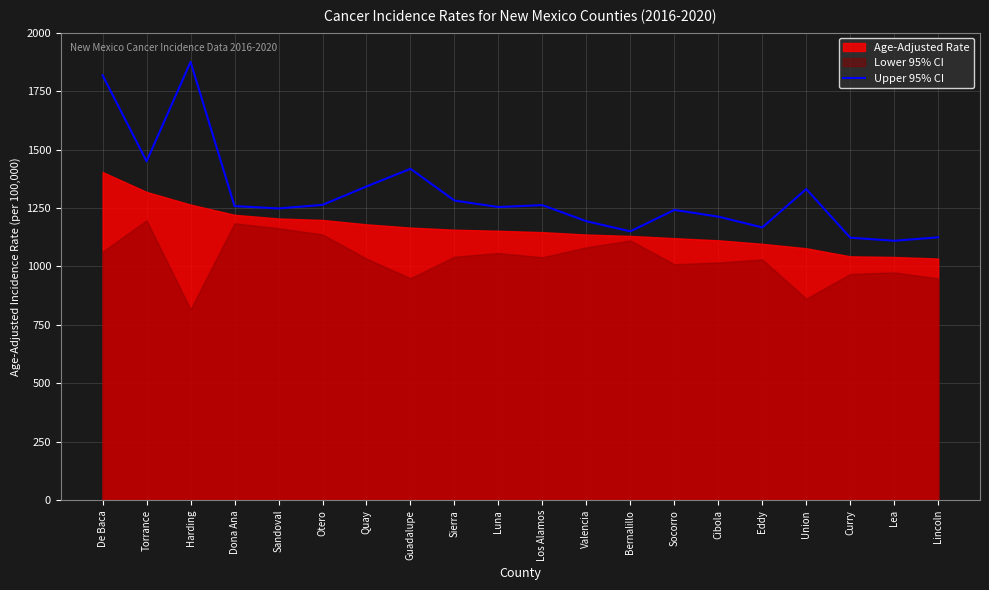

What is the ratio of the value at Socorro to the value at Guadalupe?

0.9